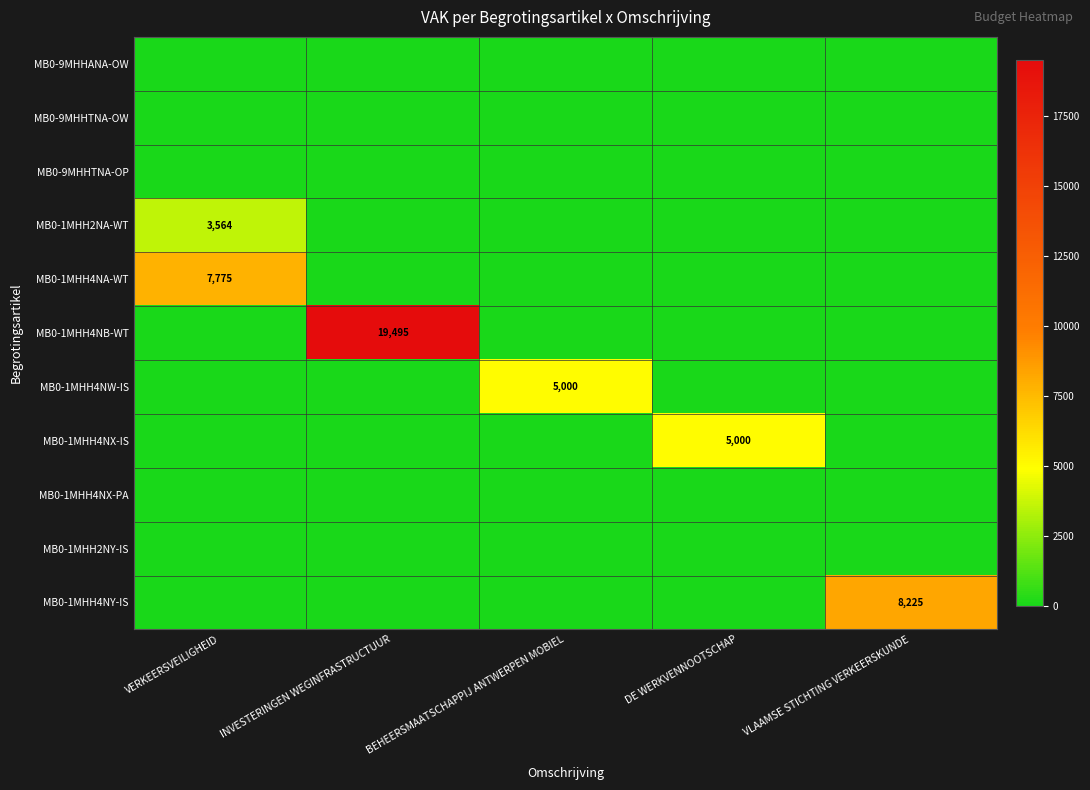

Is it true that MB0-1MHH2NA-WT equals 1289 at VERKEERSVEILIGHEID?

False